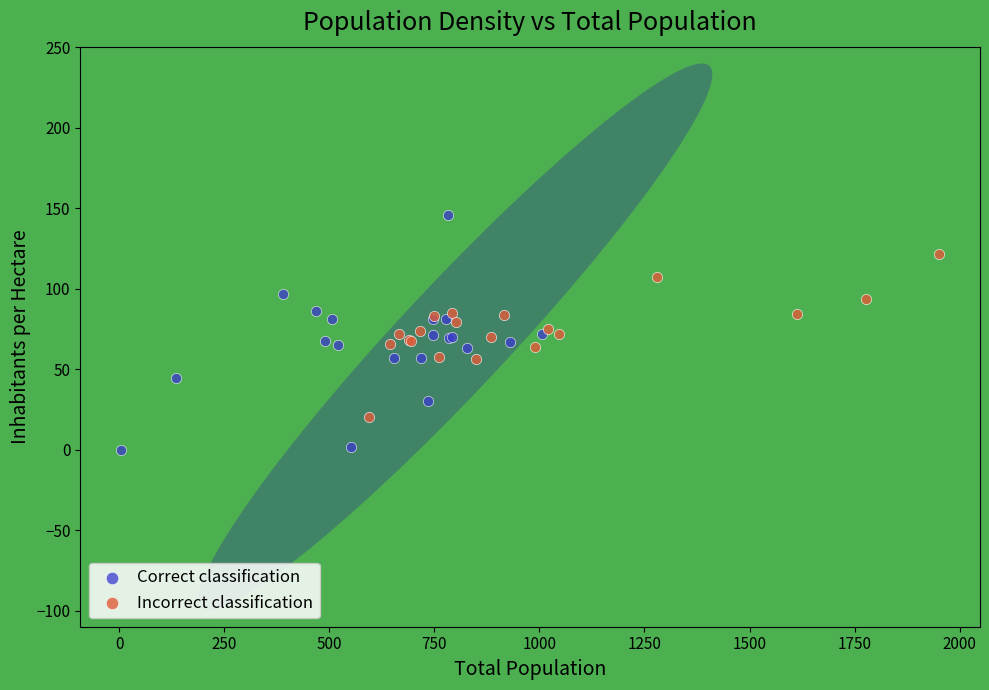

Which series has the largest Y range (max minus min)?

Correct classification